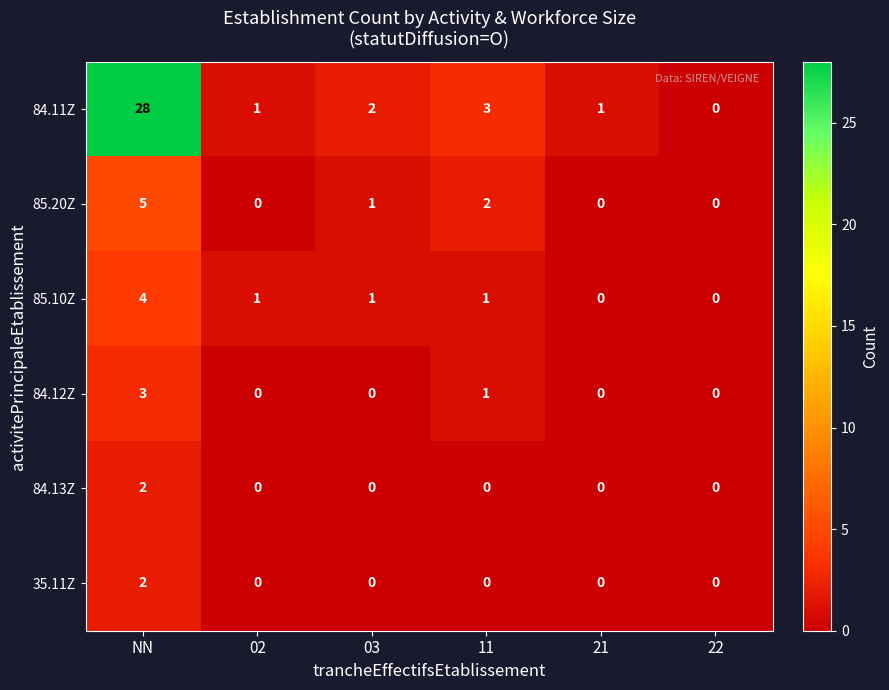

At which label does 84.11Z reach its peak?

NN